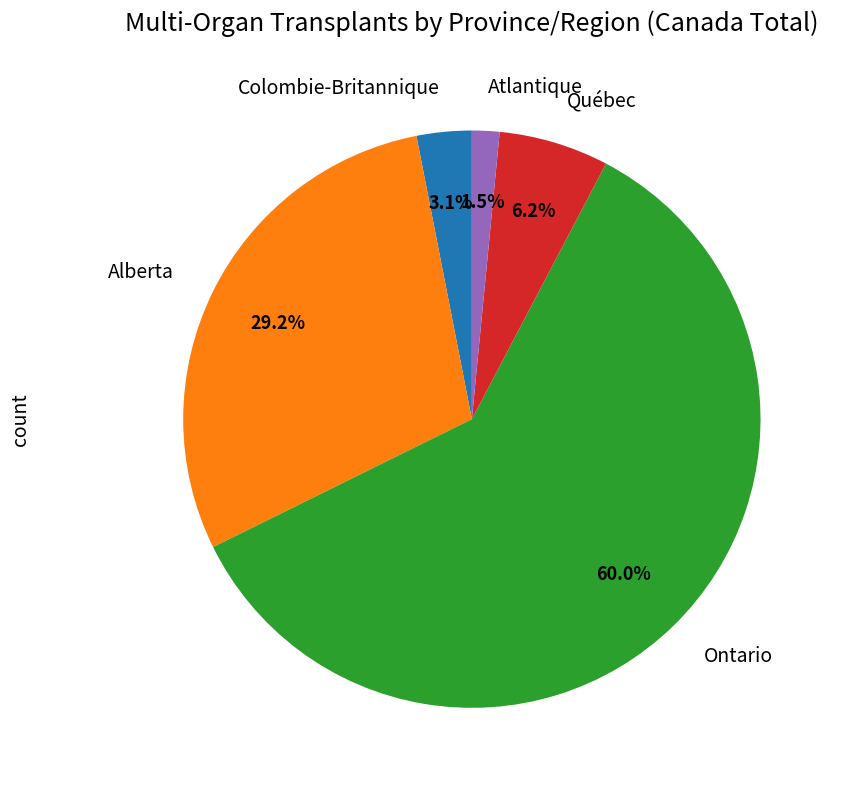

To the nearest percent, what portion does Alberta represent?

29%